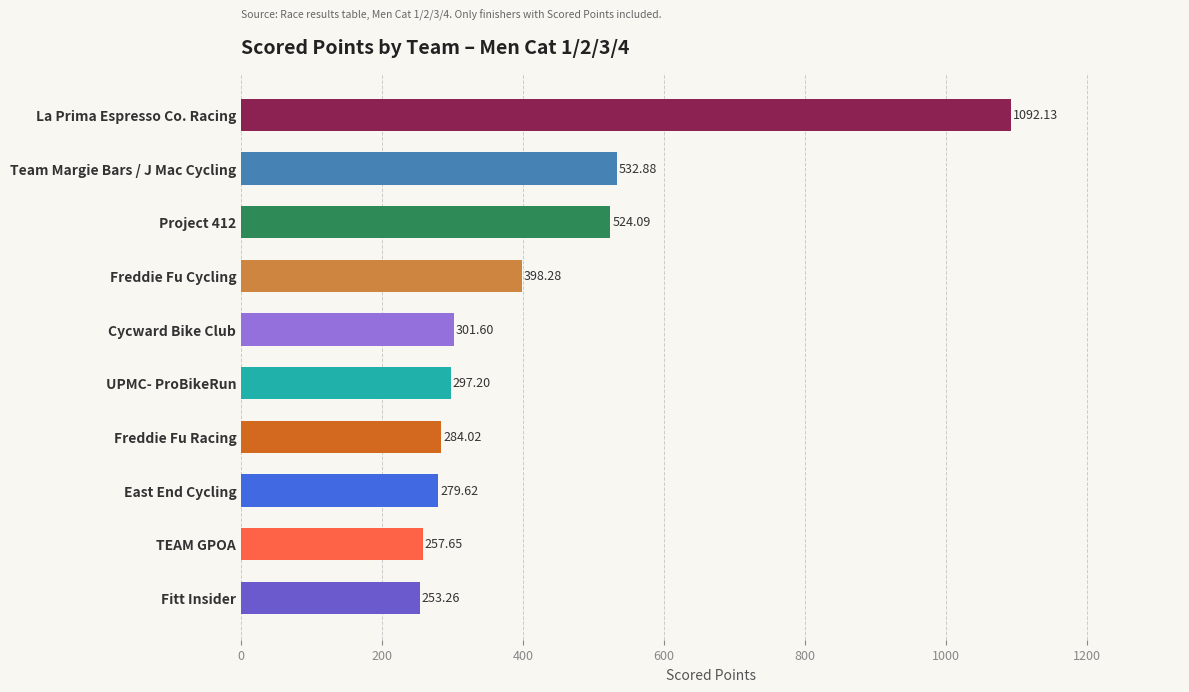

Are the bars horizontal?

Yes